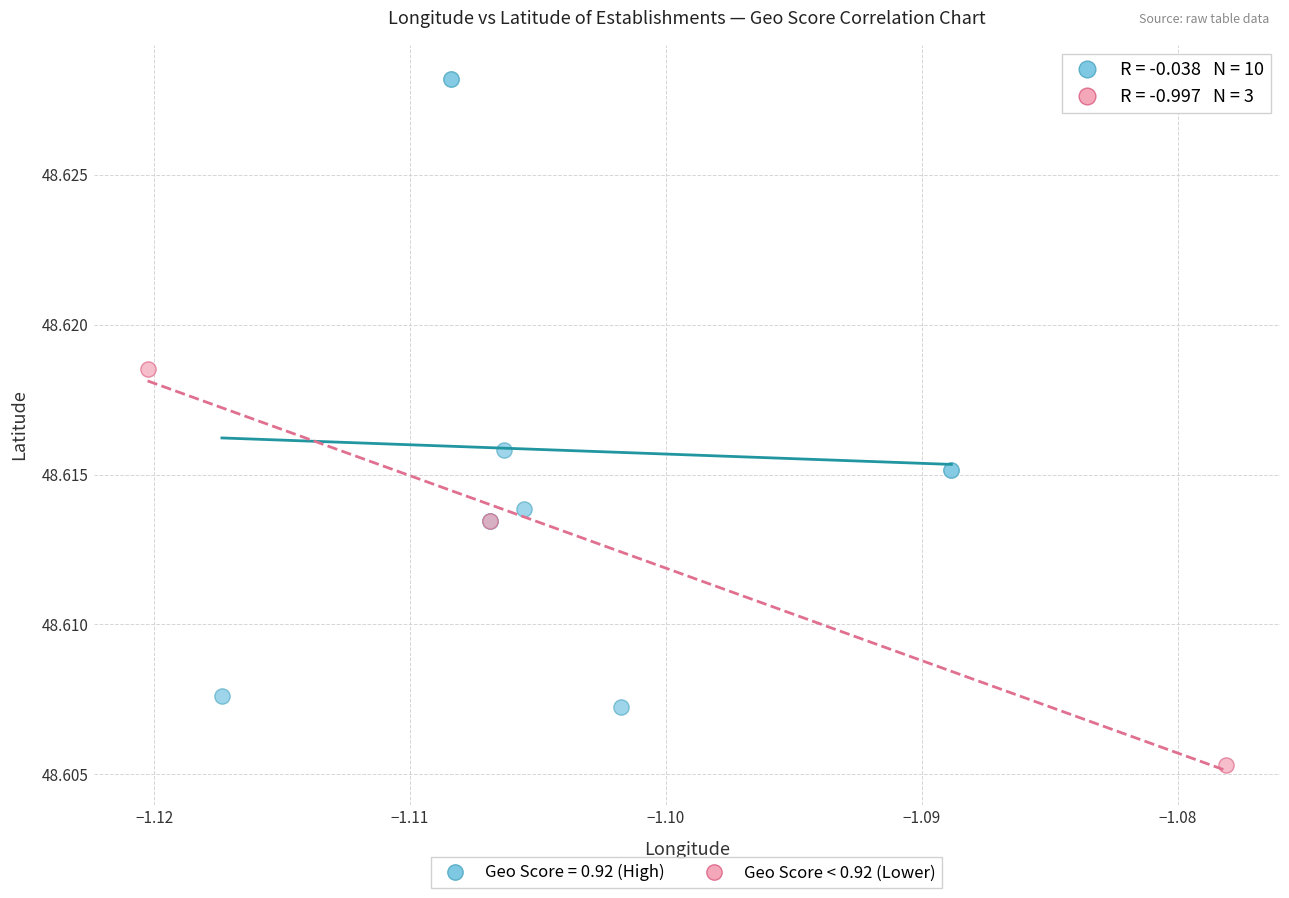

Which series has the largest Y range (max minus min)?

Geo Score = 0.92 (High)